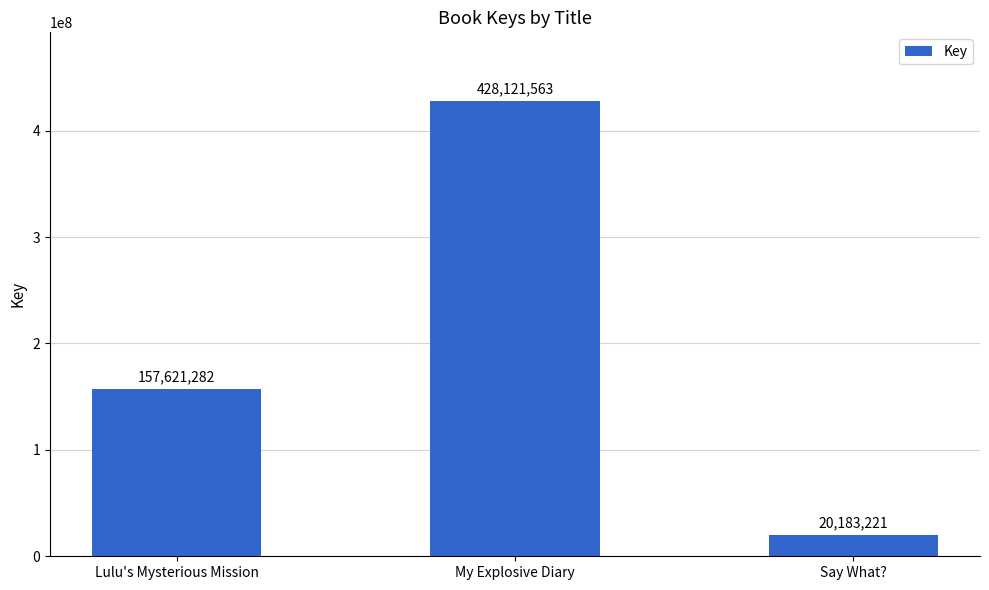

Reading left to right, extract all data points from this chart.

157621282	428121563	20183221